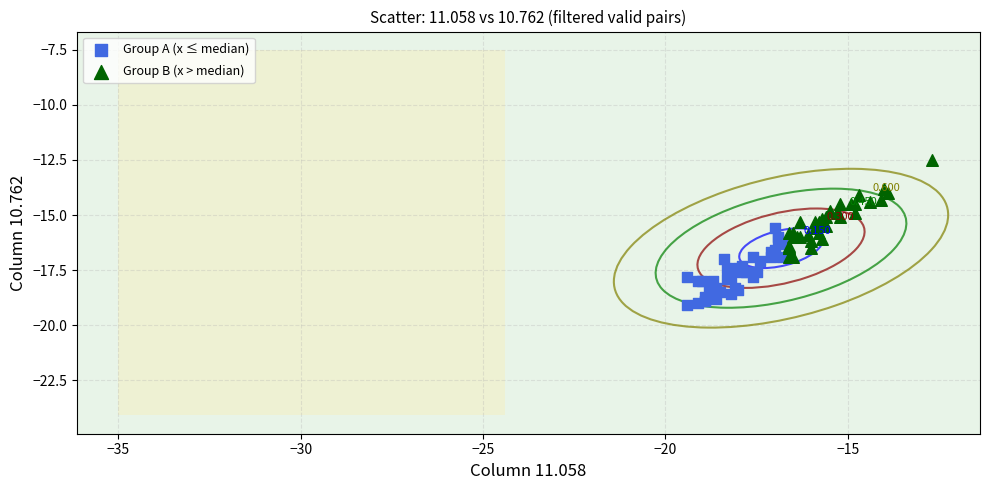

What are all the series names shown in the legend?

Group A (x ≤ median), Group B (x > median)